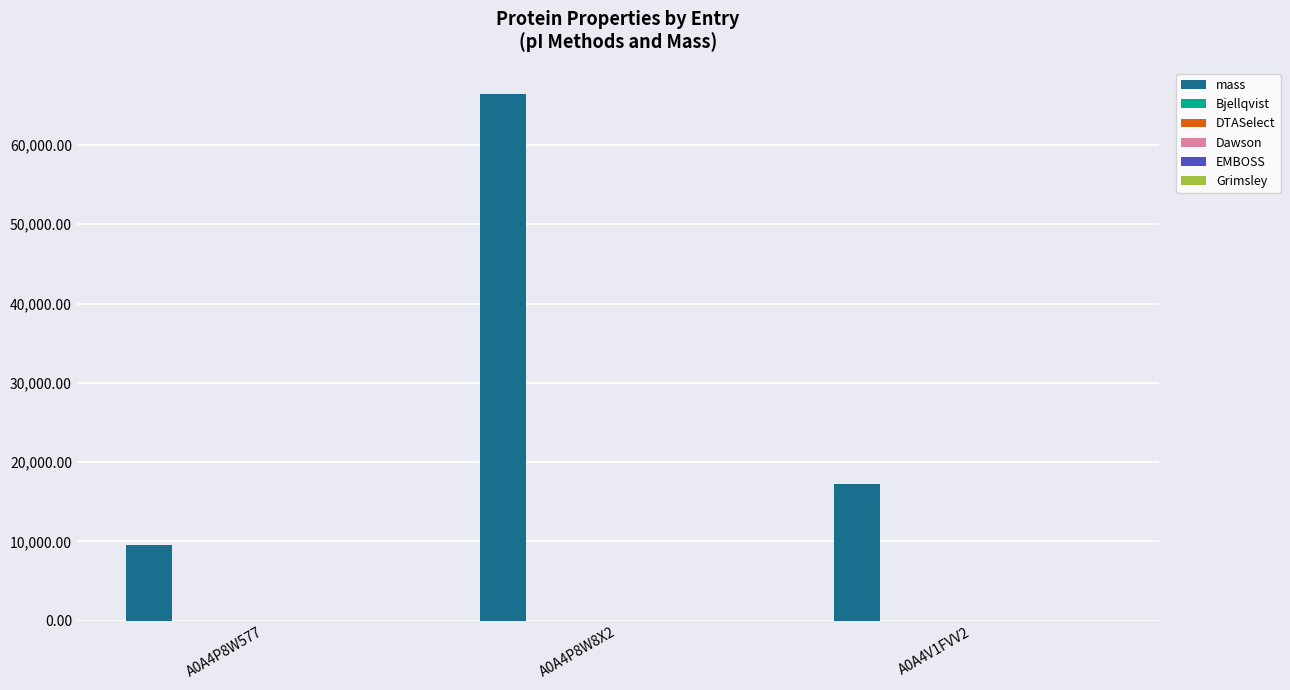

Which label corresponds to the largest value in the chart?

A0A4P8W8X2